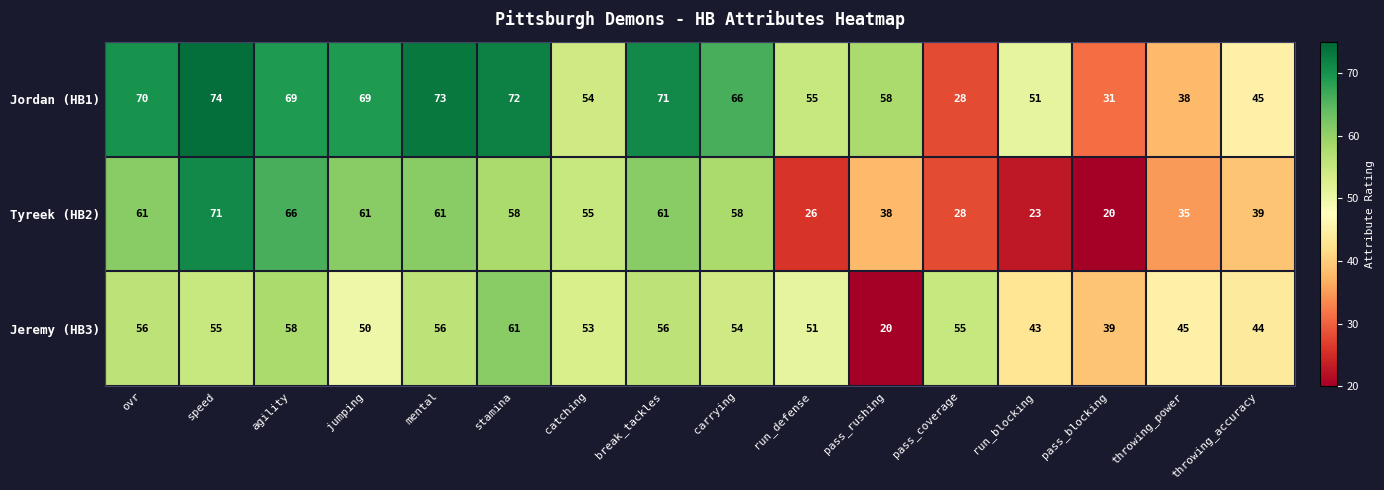

Where is Jeremy (HB3) nearest to the value 40?

pass_blocking